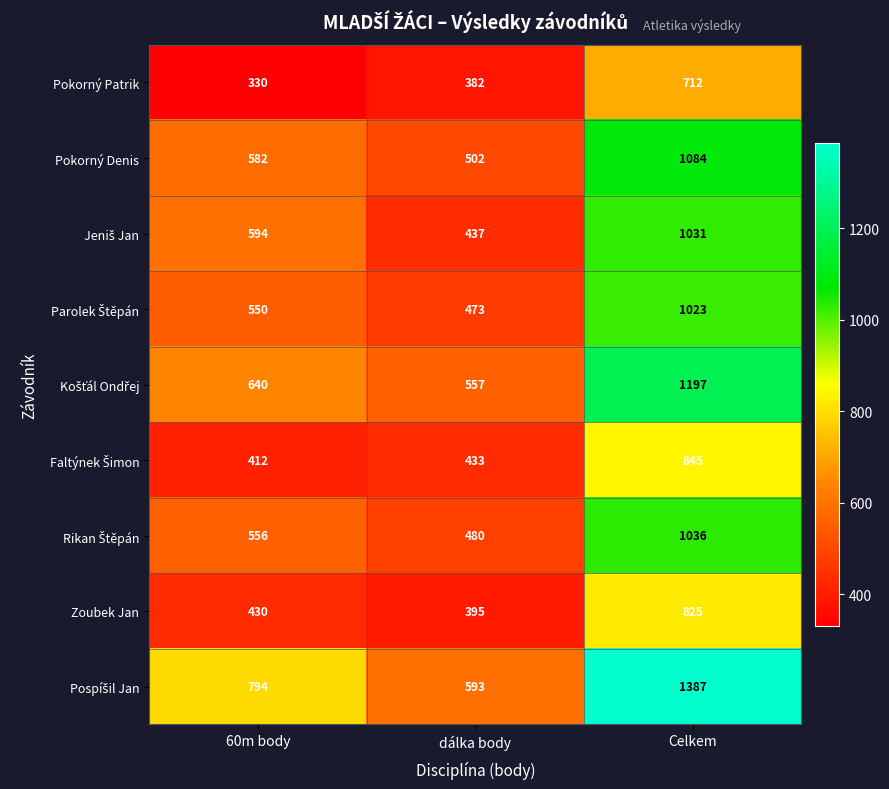

What is the maximum value shown in the chart?

1387